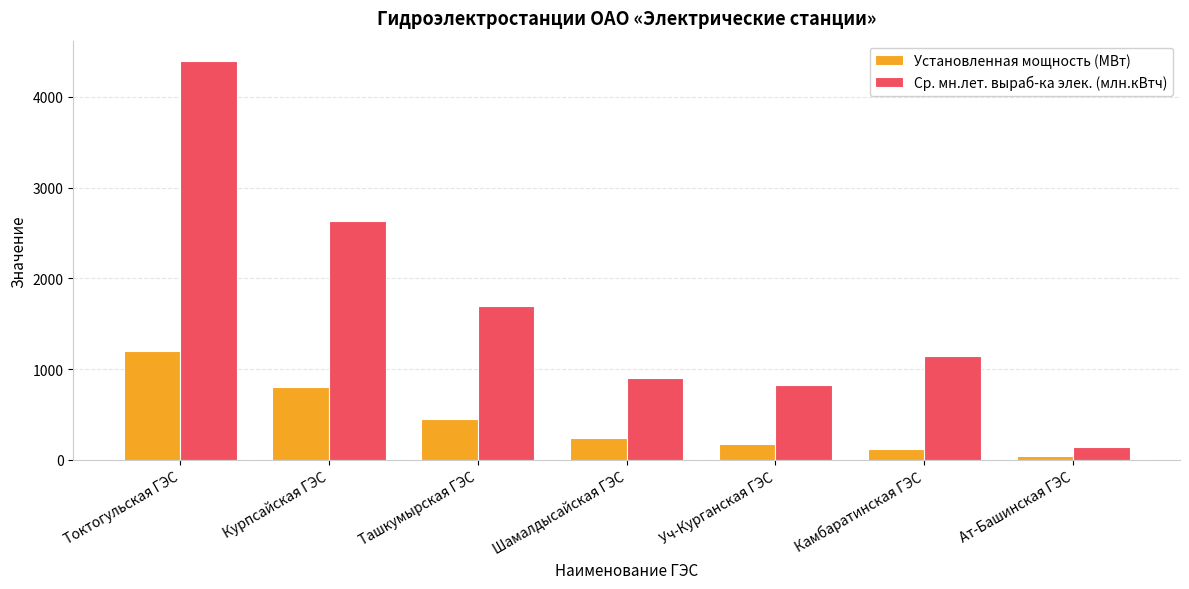

The value of Установленная мощность (МВт) at Уч-Курганская ГЭС is 180. True or false?

True